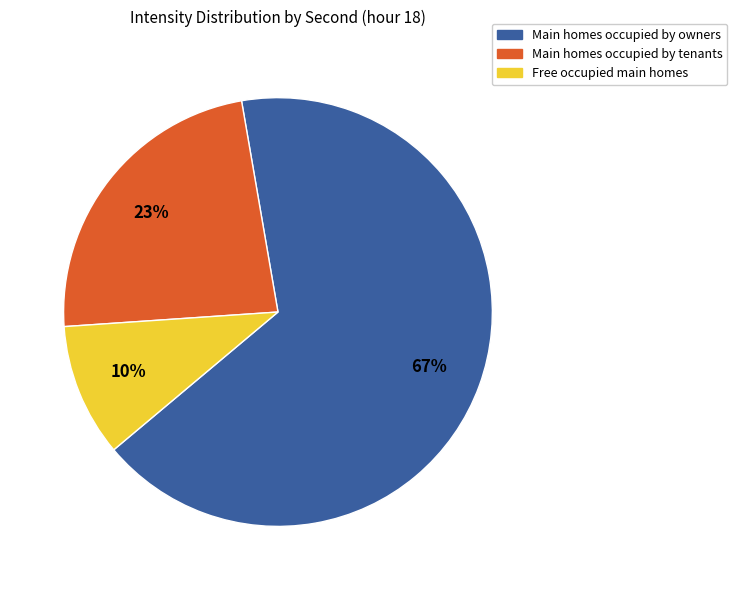

Is it true that Free occupied main homes is 23% of the pie?

False